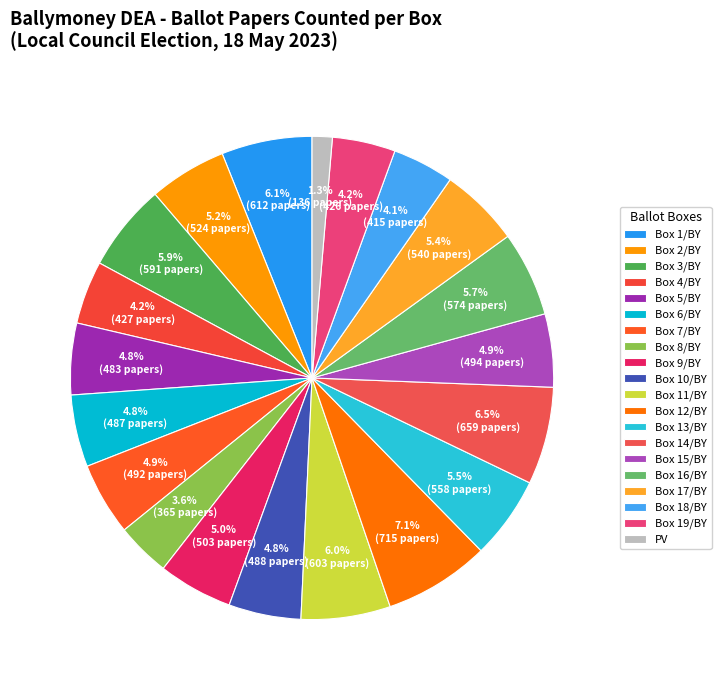

How many slices are in this pie chart?

20